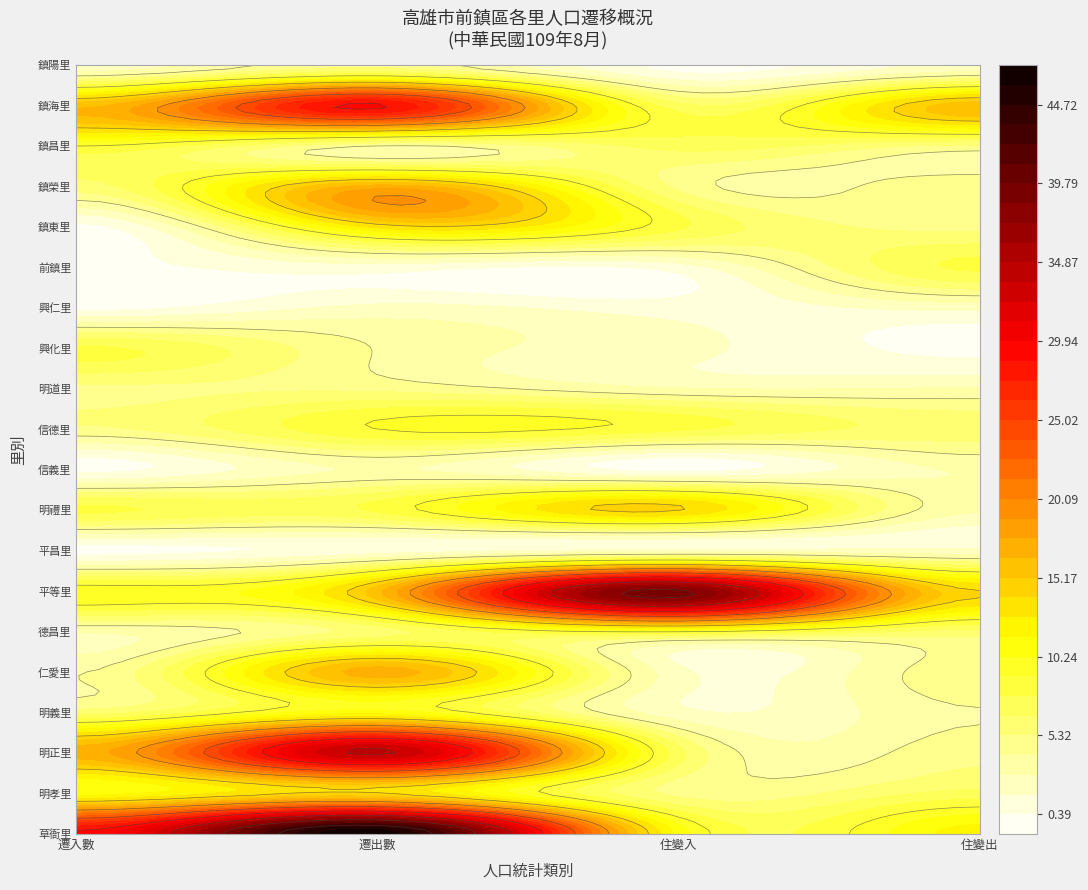

Reading left to right, transcribe all the data shown in this chart.

草衙里: 0=29	1=47	2=11	3=12
明孝里: 0=11	1=14	2=5	3=7
明正里: 0=17	1=34	2=7	3=5
明義里: 0=6	1=11	2=2	3=4
仁愛里: 0=4	1=17	2=2	3=5
德昌里: 0=3	1=6	2=9	3=6
平等里: 0=10	1=16	2=39	3=14
平昌里: 0=0	1=1	2=2	3=2
明禮里: 0=8	1=8	2=14	3=3
信義里: 0=0	1=3	2=0	3=3
信德里: 0=5	1=9	2=8	3=6
明道里: 0=5	1=5	2=3	3=3
興化里: 0=8	1=4	2=2	3=0
興仁里: 0=0	1=2	2=1	3=2
前鎮里: 0=0	1=1	2=1	3=8
鎮東里: 0=0	1=13	2=8	3=5
鎮榮里: 0=6	1=17	2=5	3=5
鎮昌里: 0=9	1=4	2=7	3=5
鎮海里: 0=16	1=29	2=7	3=16
鎮陽里: 0=2	1=5	2=0	3=2